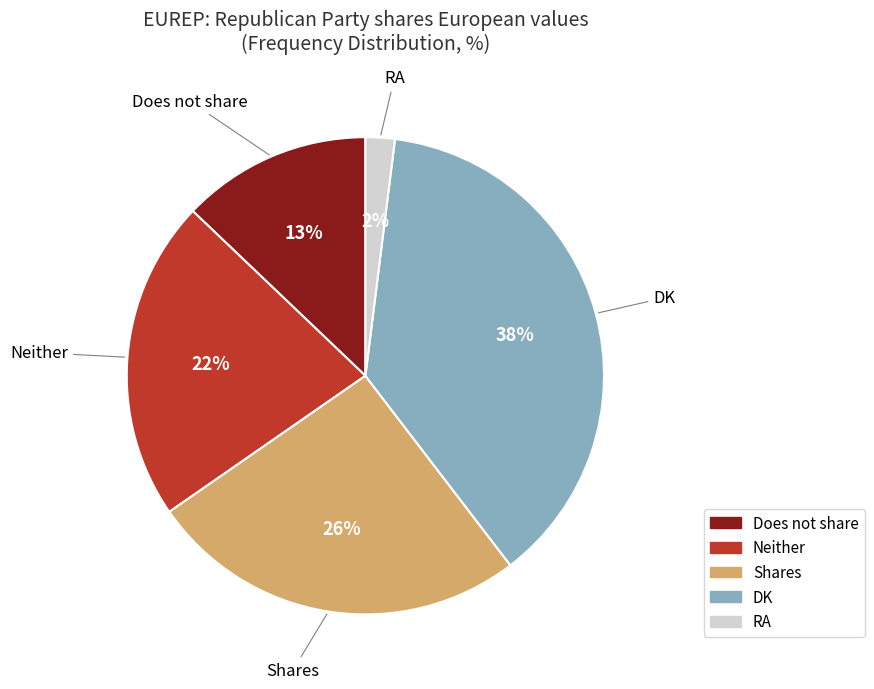

Is there any slice that represents more than half of the pie?

No